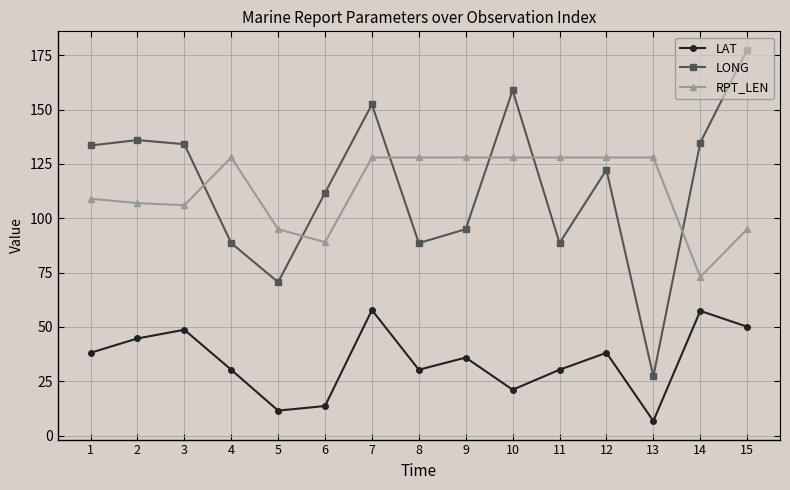

List the series in order of their peak value, highest first.

LONG, RPT_LEN, LAT